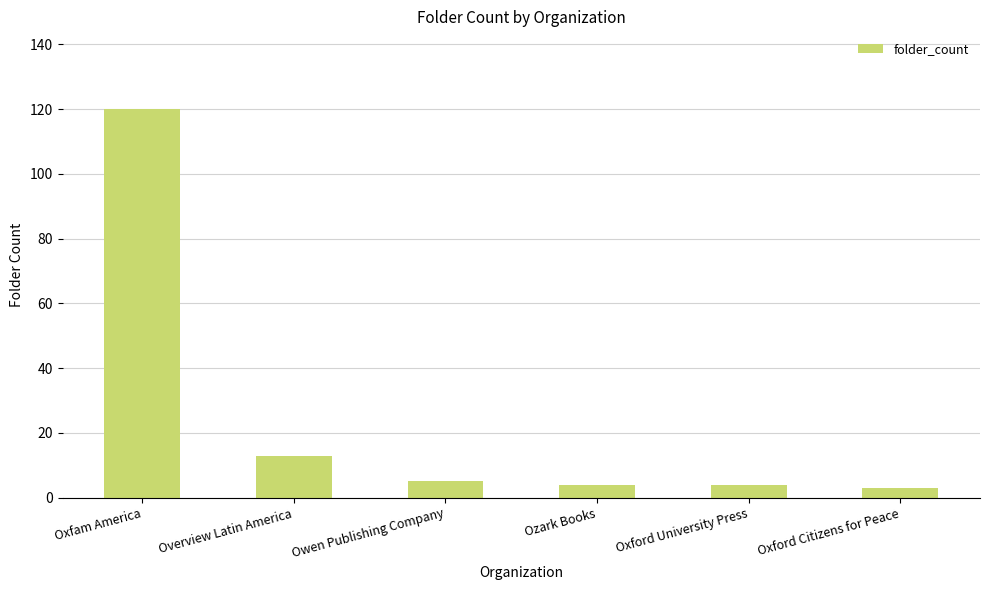

How many bars are there in total?

6